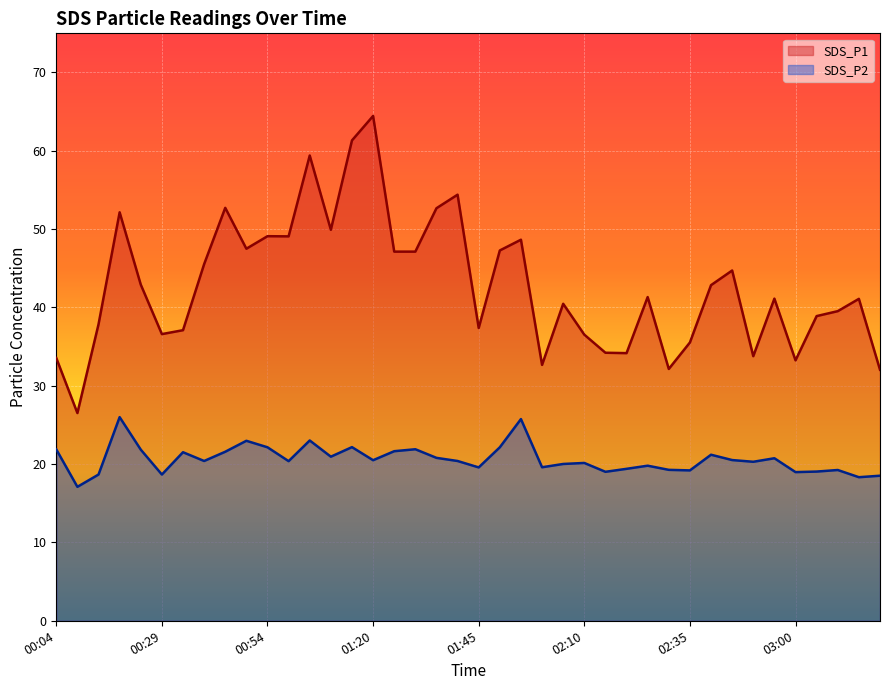

At which label does SDS_P2 reach its minimum?

00:09